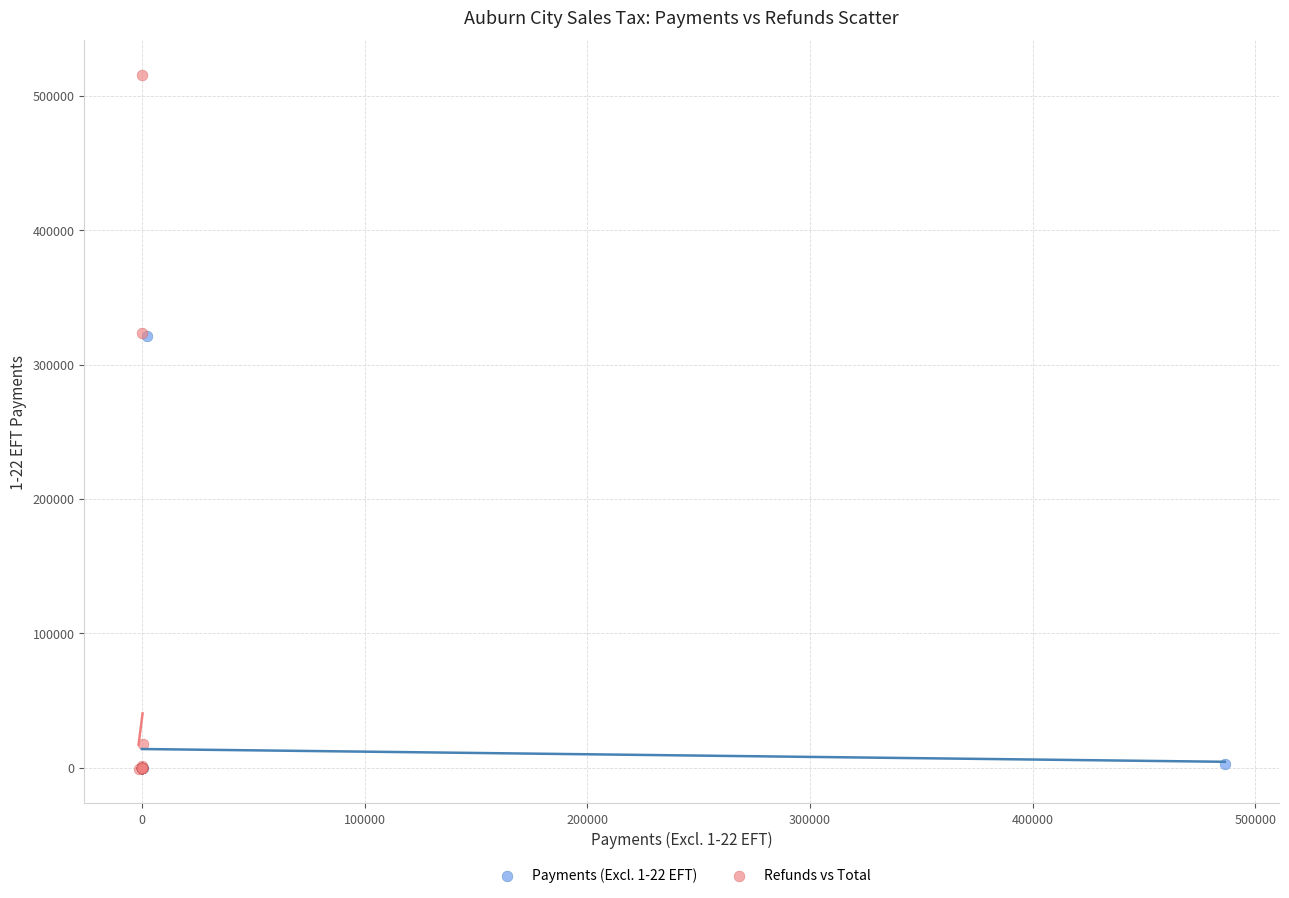

Which series reaches the maximum Y coordinate?

Refunds vs Total